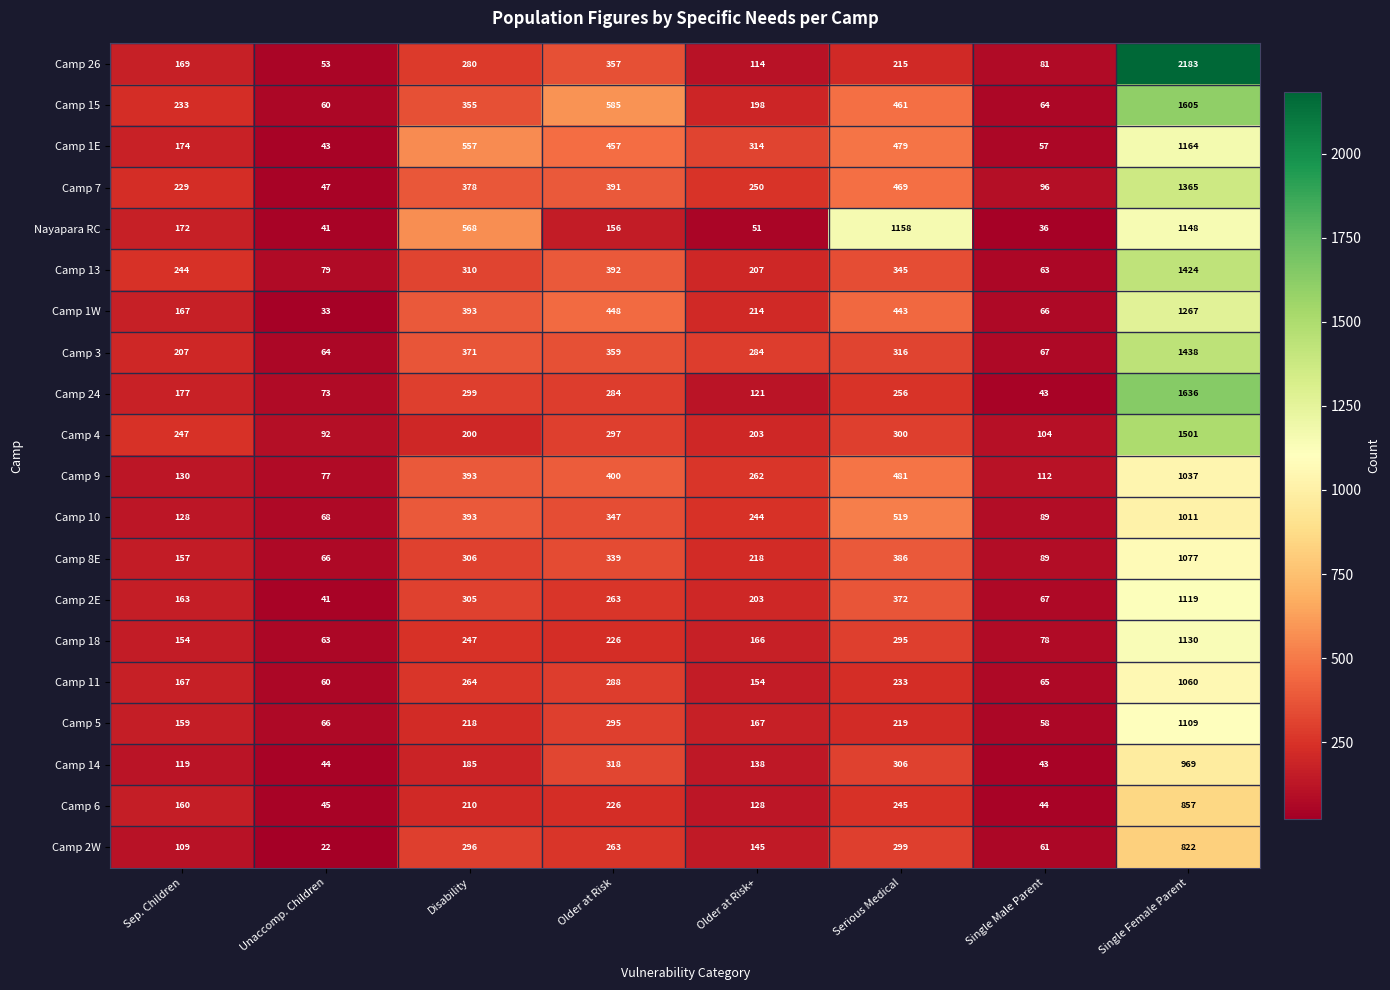

Count the number of data series in this chart.

20